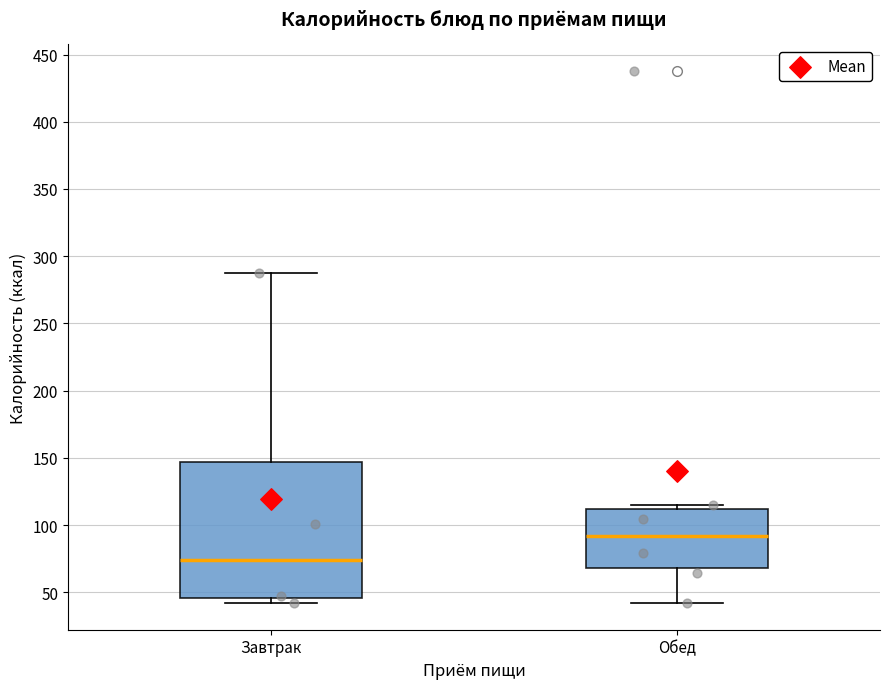

Where does the upper whisker of the box for Завтрак end on the y-axis? The values are not printed on the chart, so give them approximately, as read against the axis.

285